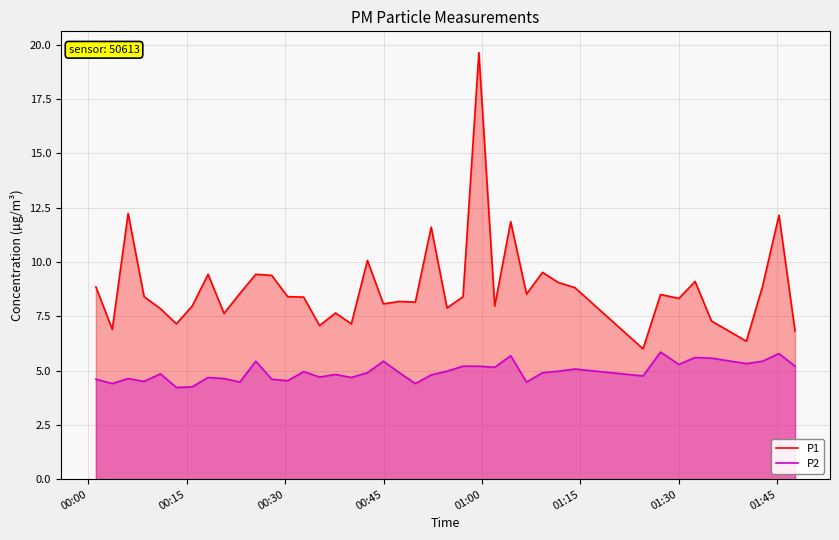

What is the greatest value displayed?

19.6